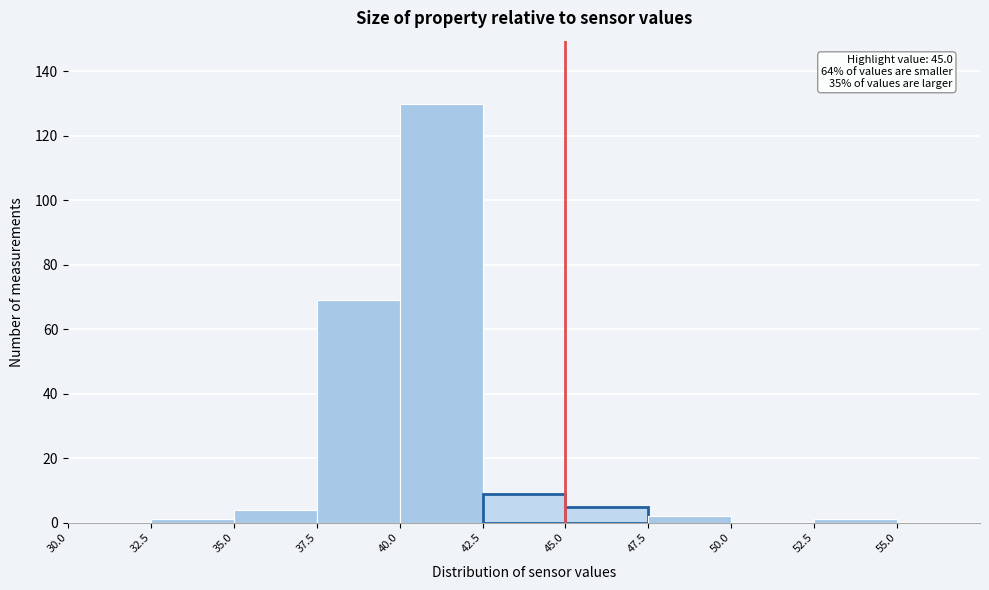

Which range on the x-axis has the tallest bar?

40.0 to 42.5